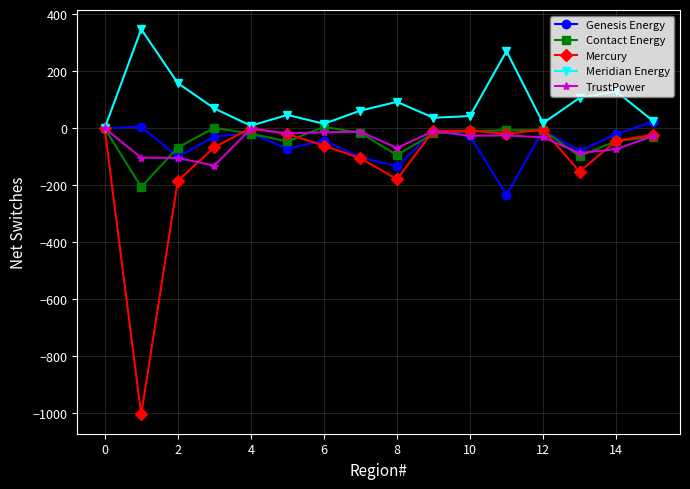

How many data points in Contact Energy are less than -18?

8